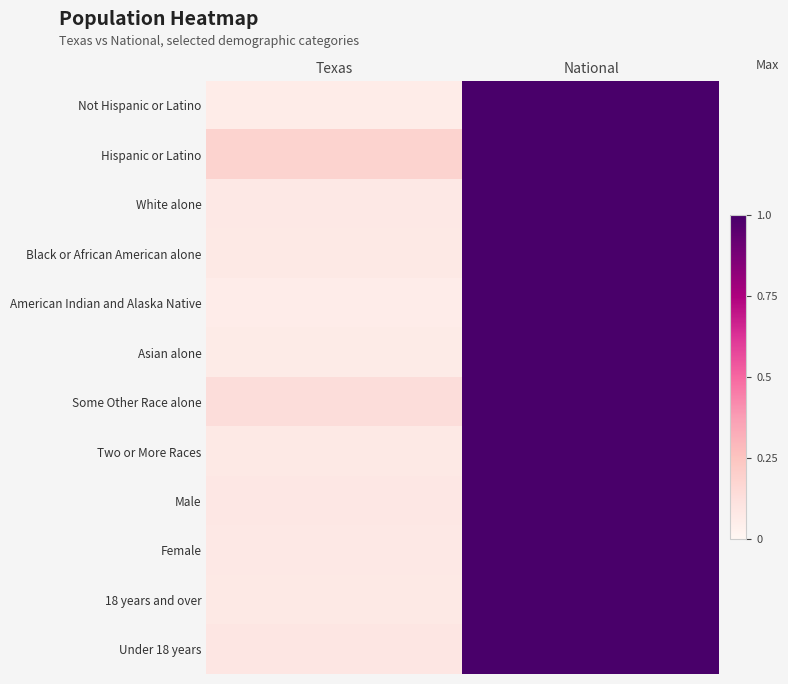

What is the total value across all series at Texas?

1.1